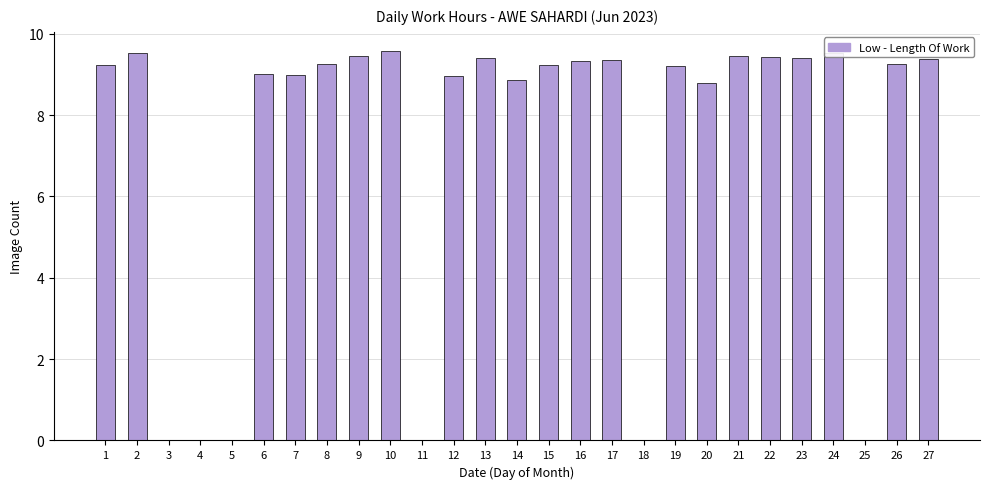

What is the greatest value displayed?

9.6